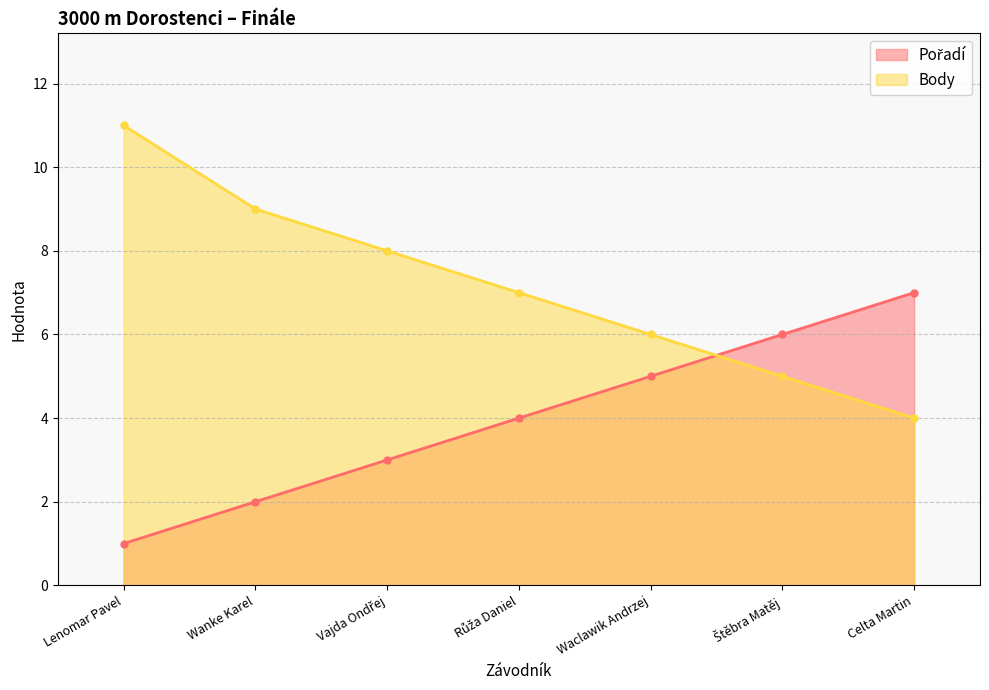

Rank the categories by Body value from lowest to highest.

Celta Martin, Štěbra Matěj, Waclawik Andrzej, Růža Daniel, Vajda Ondřej, Wanke Karel, Lenomar Pavel